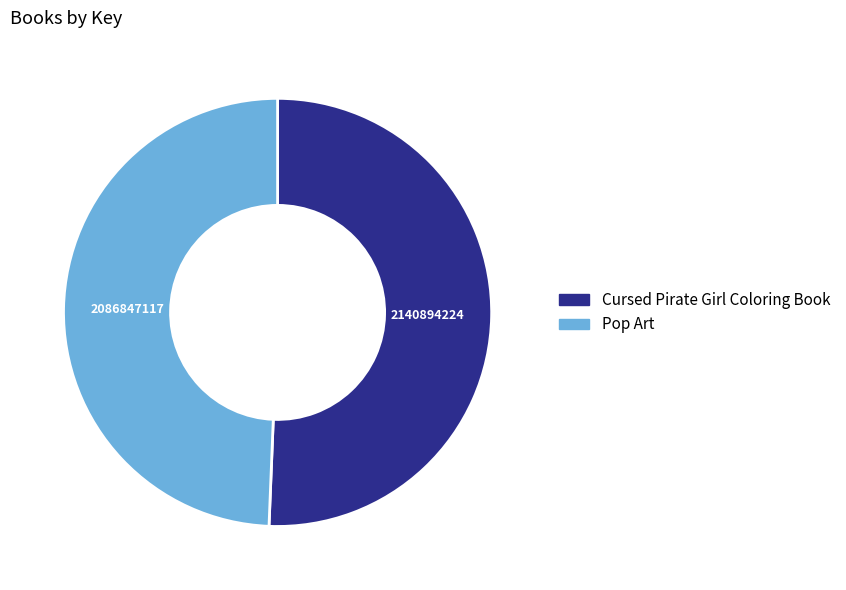

Is the sum of Cursed Pirate Girl Coloring Book and Pop Art greater than half?

Yes